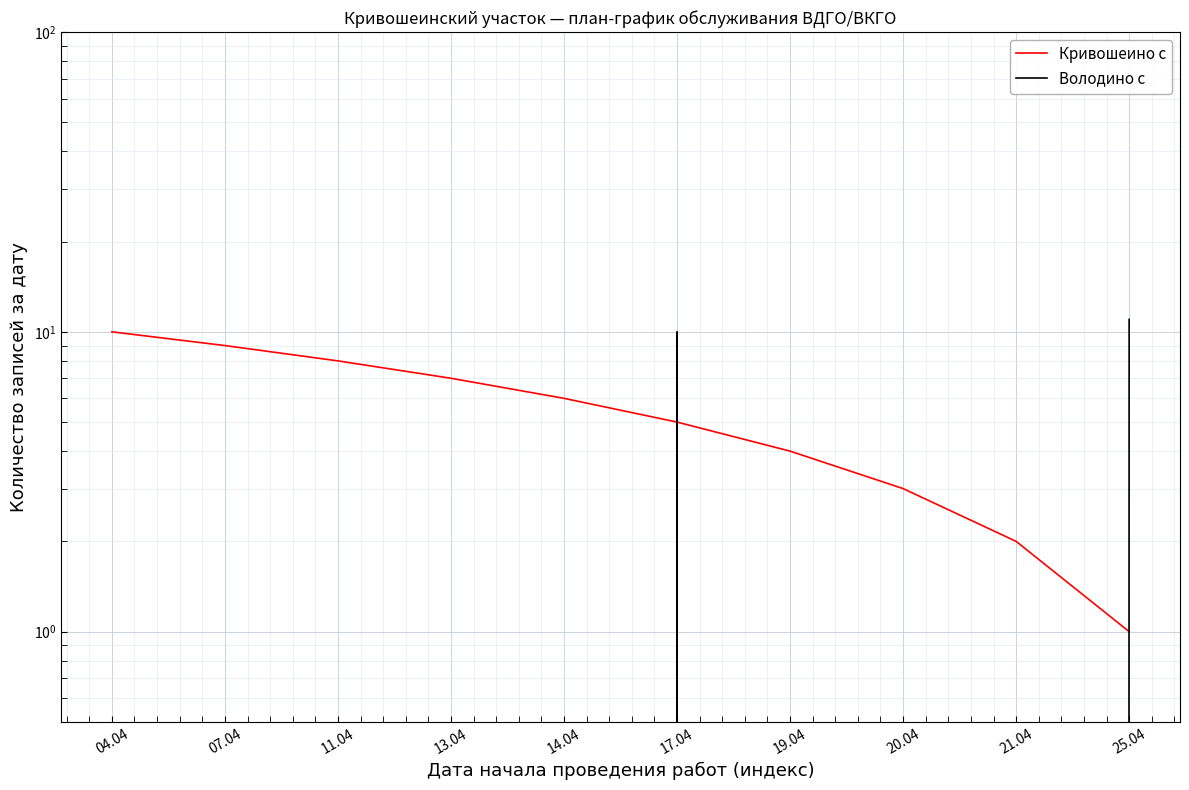

List the series in order of their peak value, highest first.

Володино с, Кривошеино с